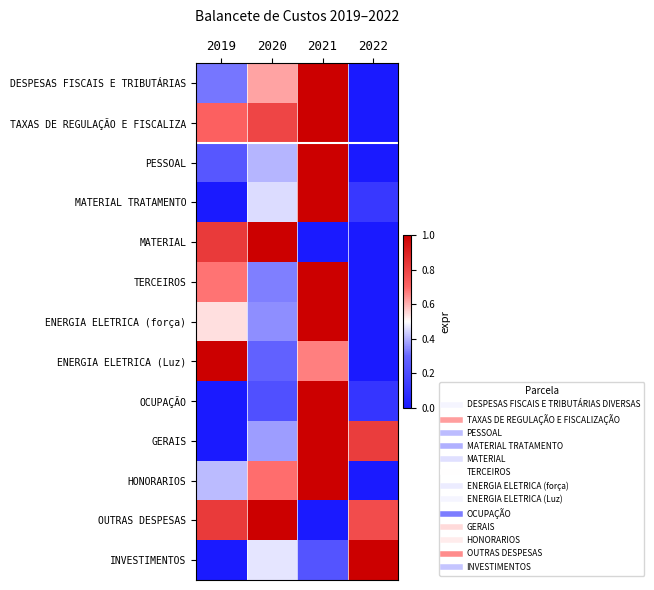

What is the difference between the highest and lowest values at 2022?

1.0